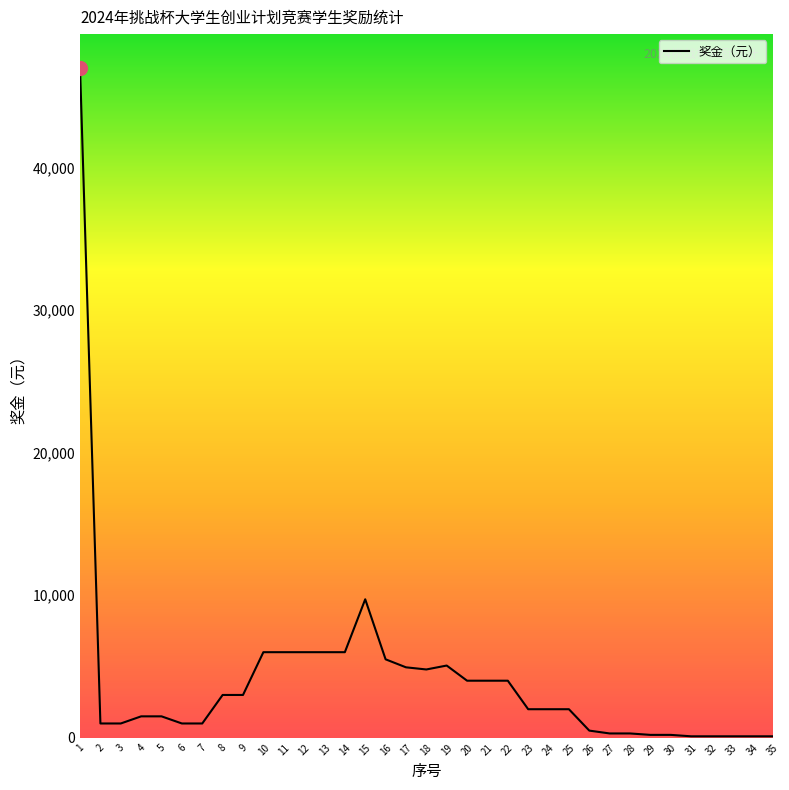

Where is the data nearest to the value 23550?

15